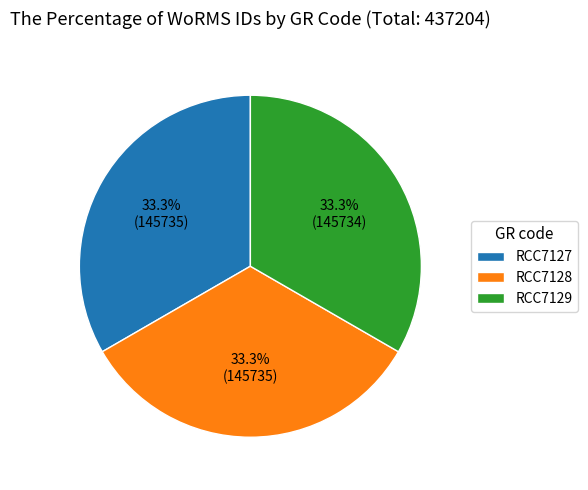

The RCC7128 slice represents 47% of the pie. True or false?

False